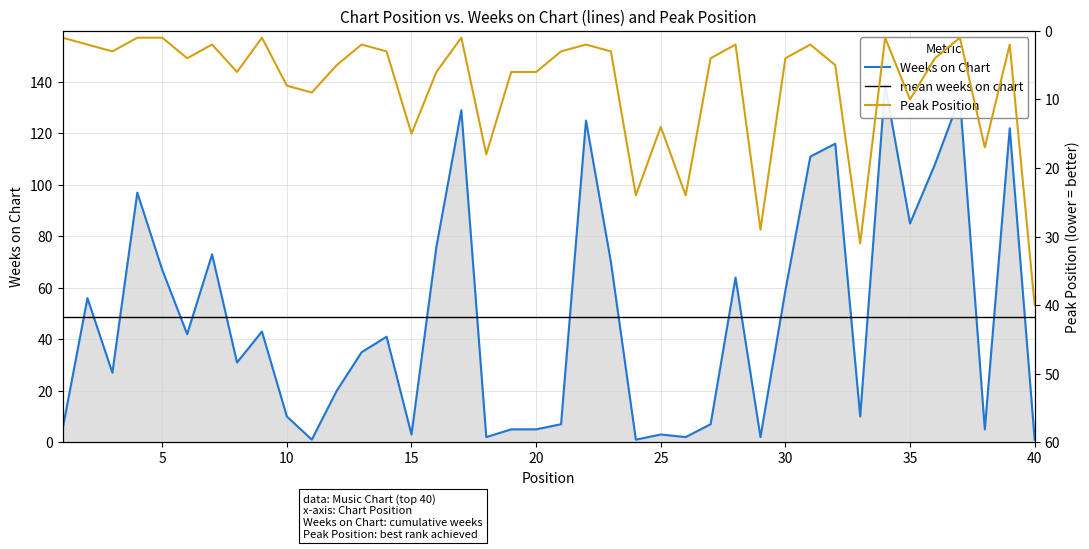

Reading left to right, extract all data points from this chart.

Weeks on Chart: 5	56	27	97	67	42	73	31	43	10	1	20	35	41	3	76	129	2	5	5	7	125	70	1	3	2	7	64	2	59	111	116	10	139	85	108	134	5	122	1
Peak Position: 1	2	3	1	1	4	2	6	1	8	9	5	2	3	15	6	1	18	6	6	3	2	3	24	14	24	4	2	29	4	2	5	31	1	10	4	1	17	2	40